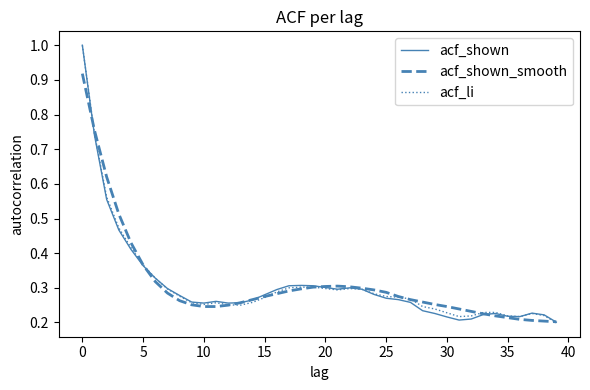

Which series has the widest spread of values?

acf_li